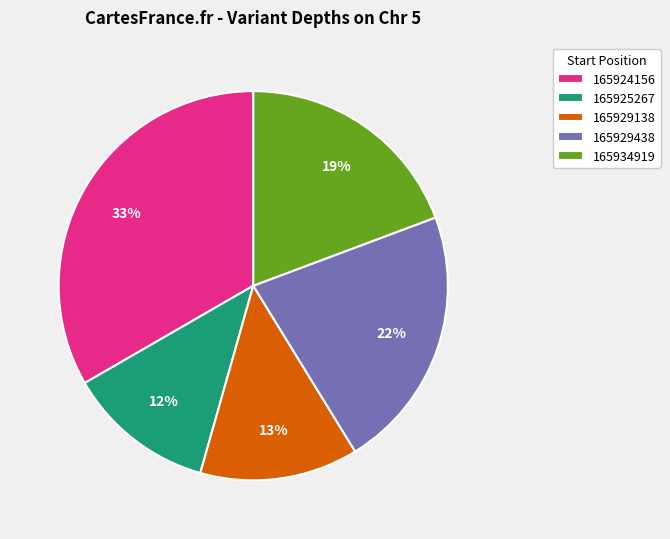

Which has a higher value, 165929438 or 165925267?

165929438